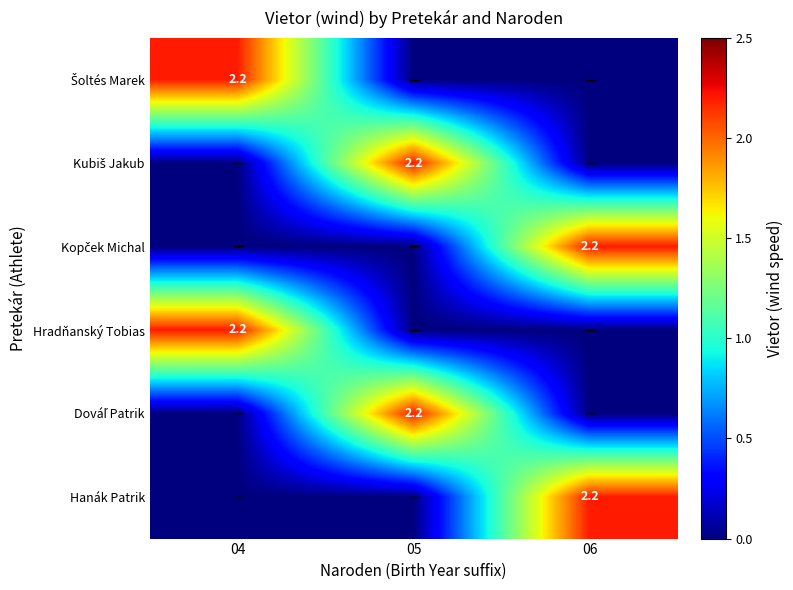

Is it true that Hanák Patrik equals 0.7 at 06?

False